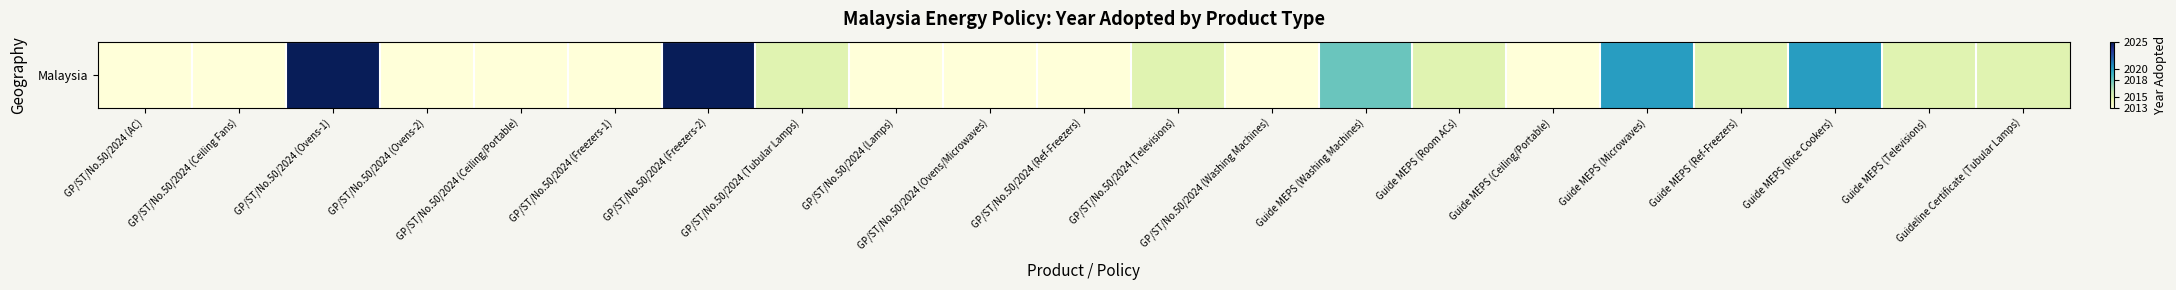

How many values are below 2015?

10